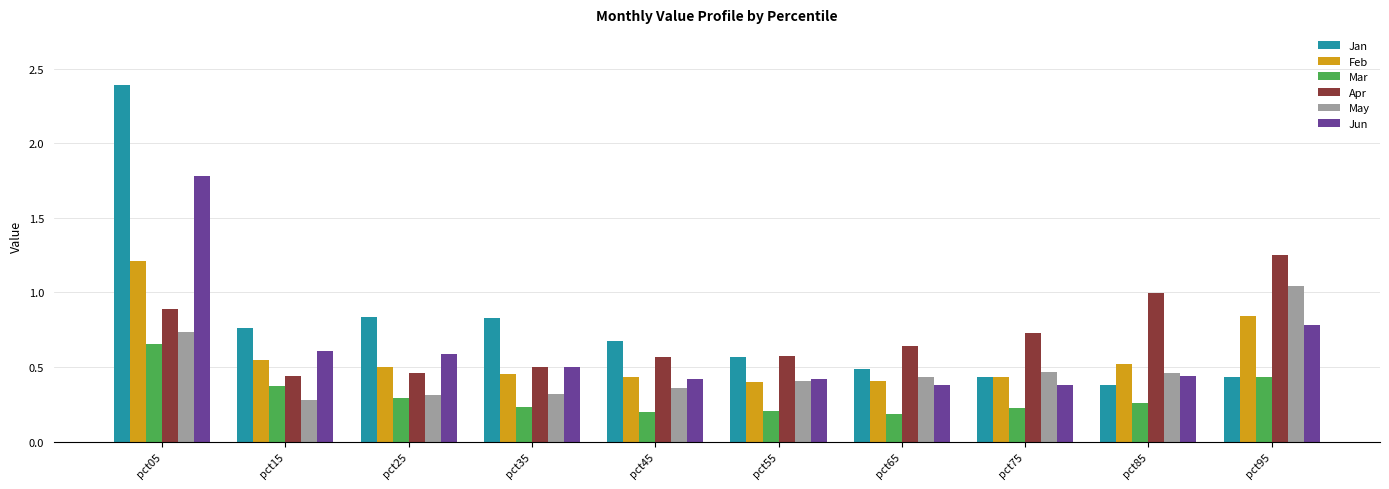

Count the Jun values in the range 0 to 1.

9